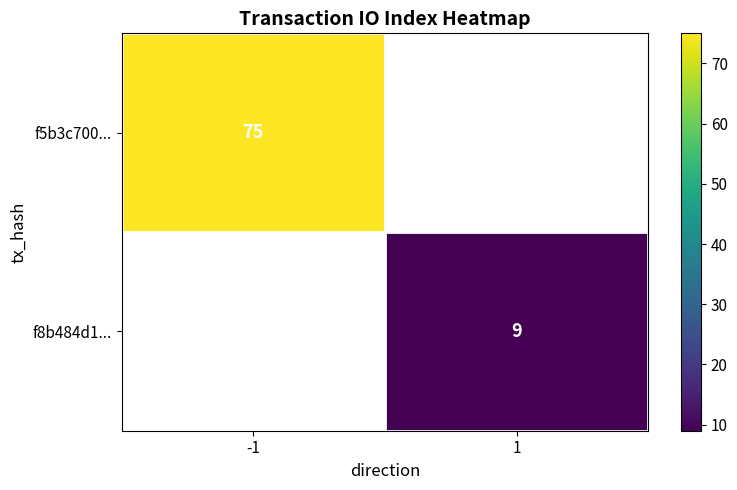

What is the minimum value shown in the chart?

9.0